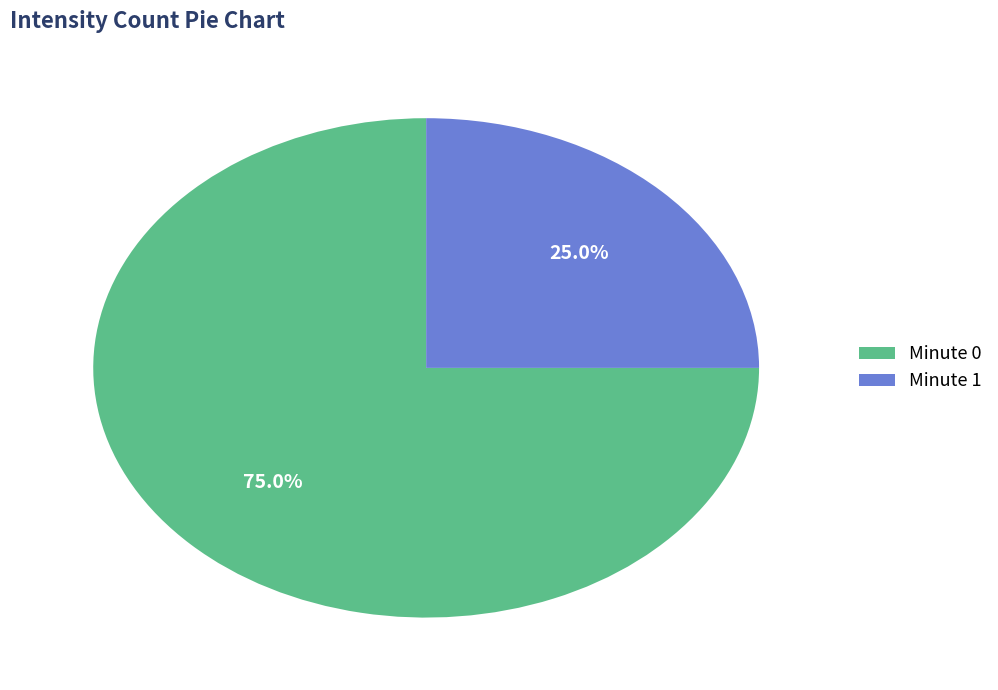

Rank the categories by value from lowest to highest.

Minute 1, Minute 0